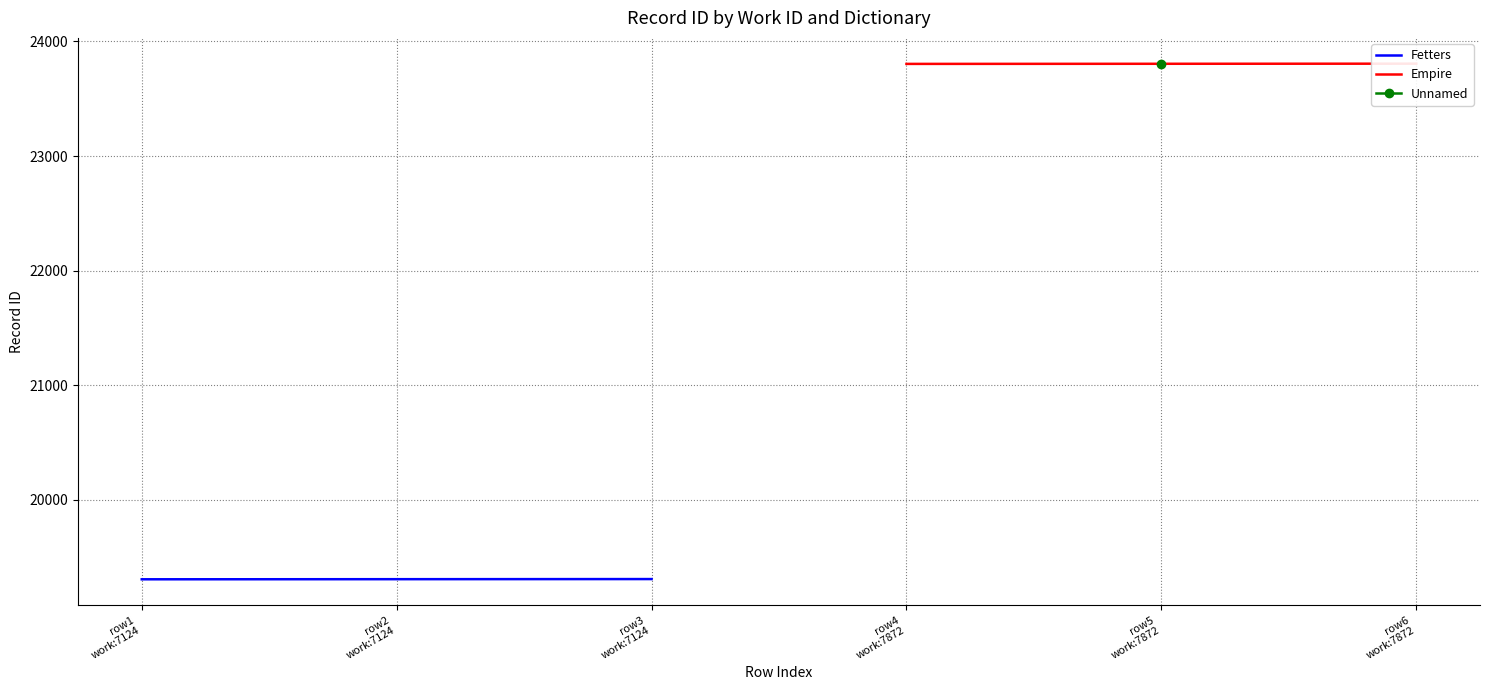

Which label corresponds to the smallest value in the chart?

row1
work:7124